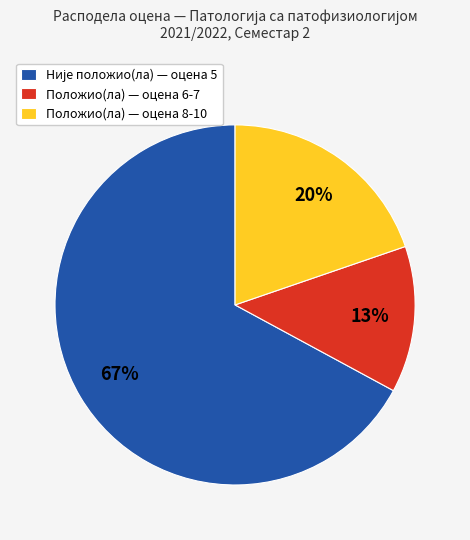

Which category has the smallest portion of the pie?

Положио(ла) — оцена 6-7